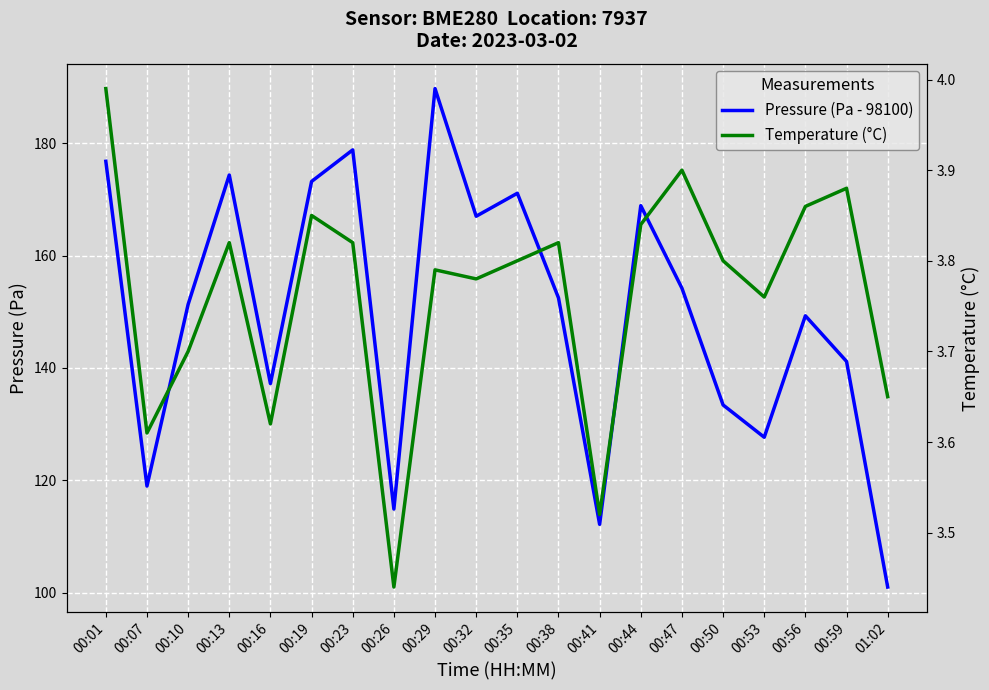

What is the spread (max minus min) of values at 00:56?

145.4